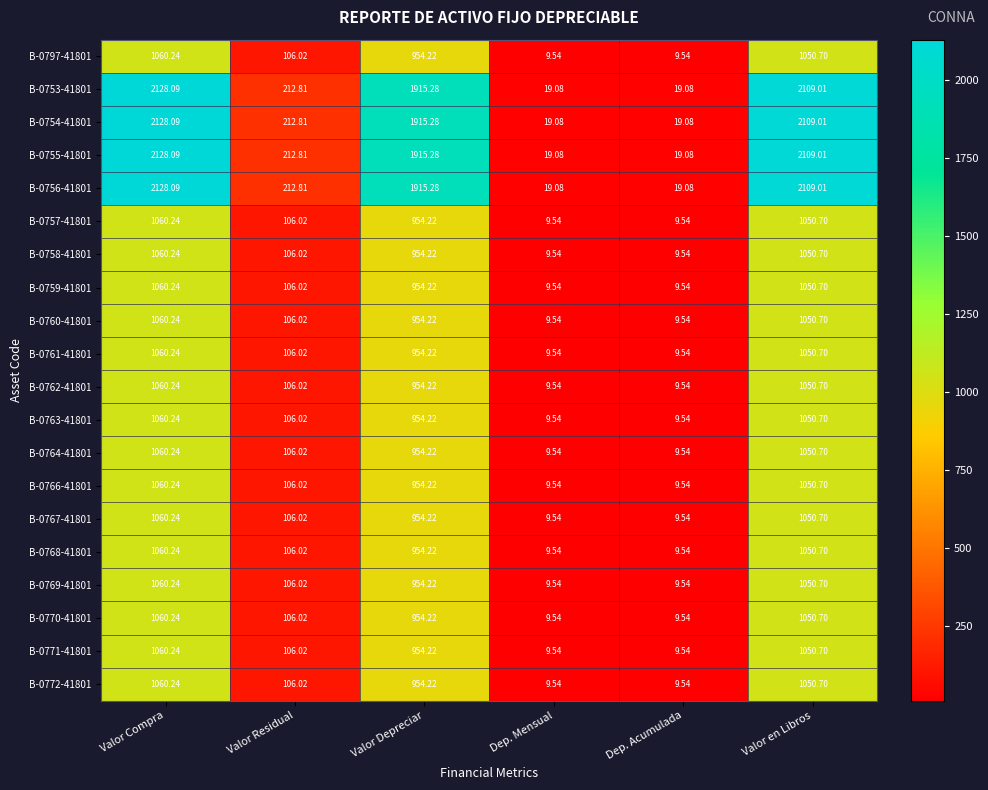

At which label does B-0797-41801 reach its peak?

Valor Compra